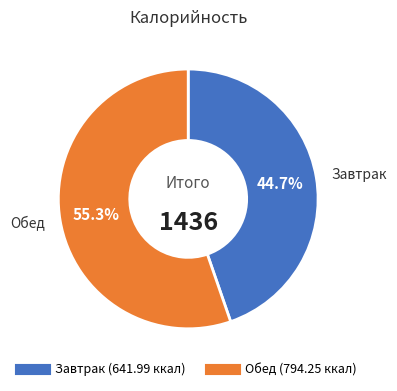

How much of the chart is everything except Завтрак?

55.3%